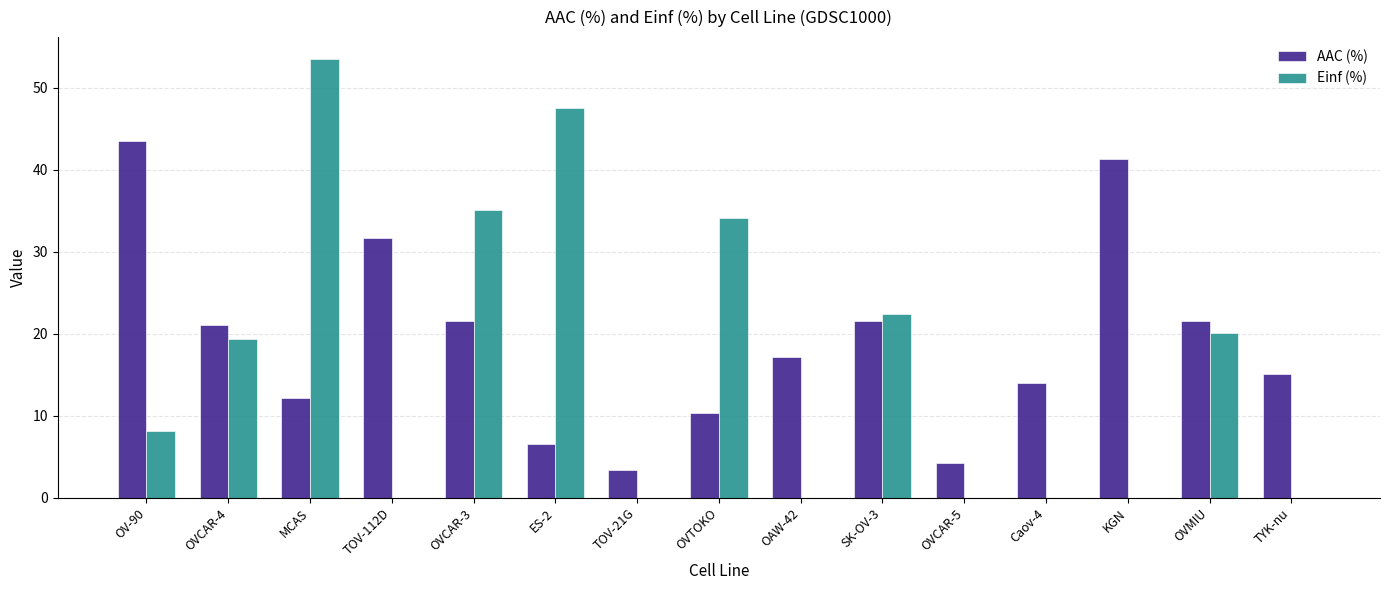

What is the approximate value of AAC (%) at OVCAR-4?

21.0